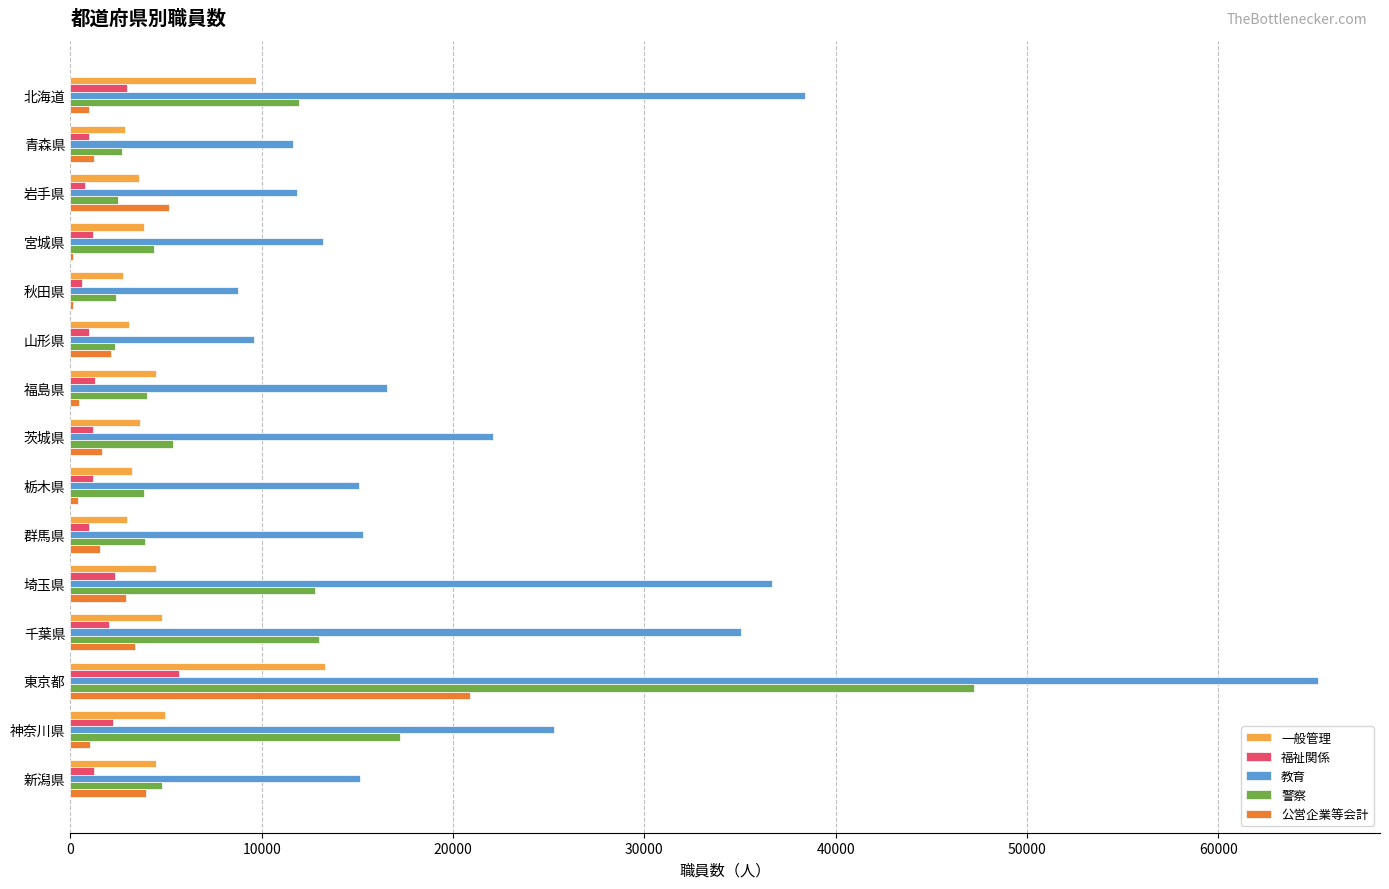

The value of 一般管理 at 福島県 is 4453. True or false?

True